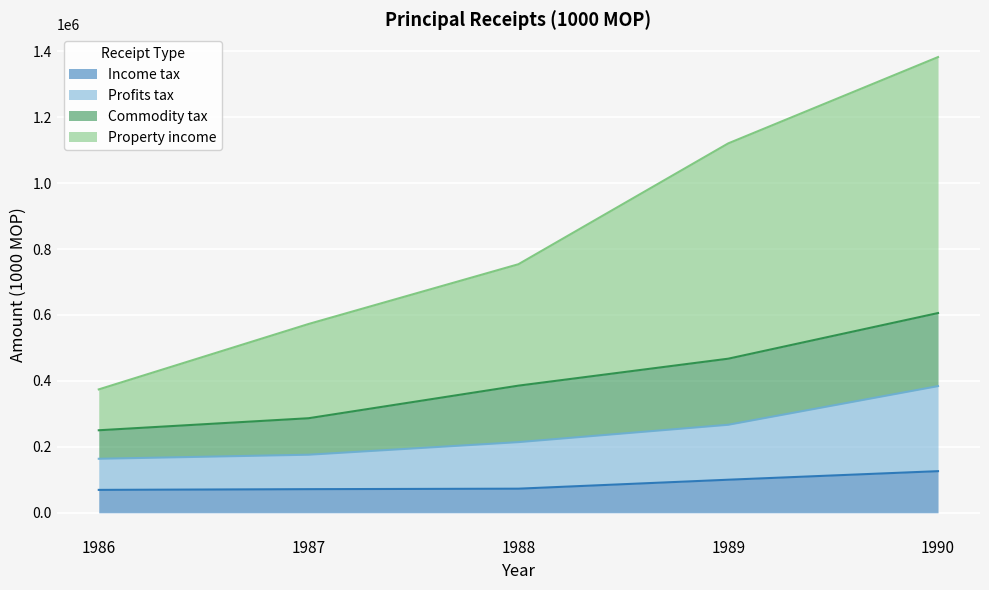

What is the value of the Property income point at the 5th from the left?

1382344